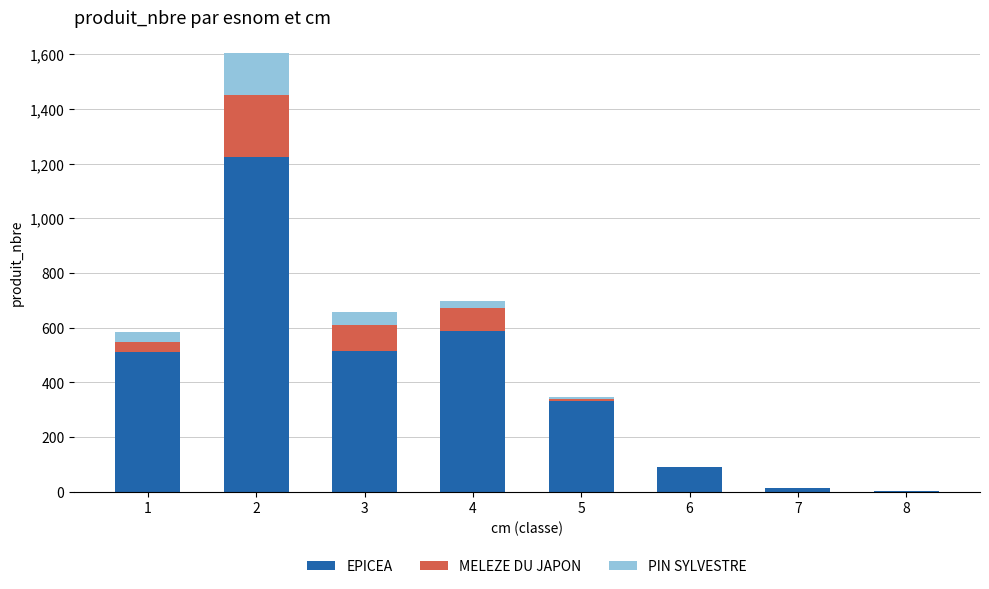

What is the maximum value for EPICEA?

1225